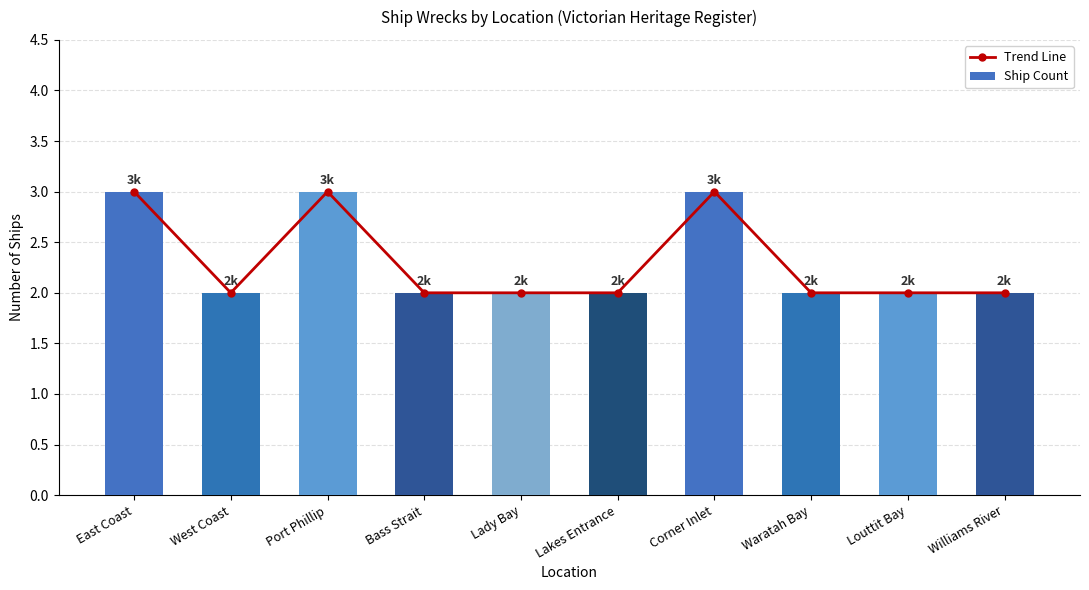

How many groups of bars are there?

10